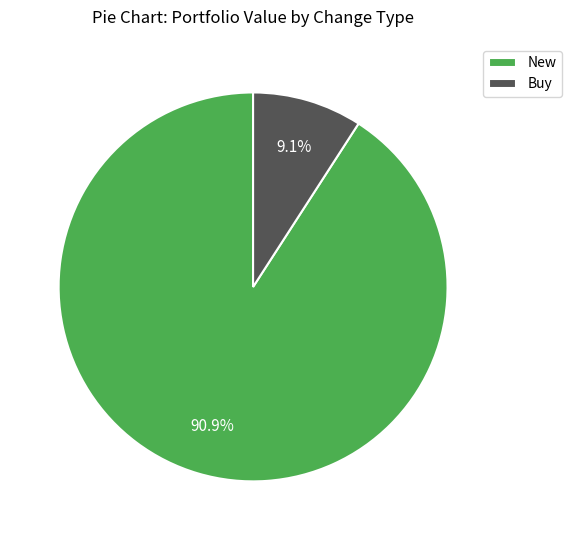

How many slices are in this pie chart?

2